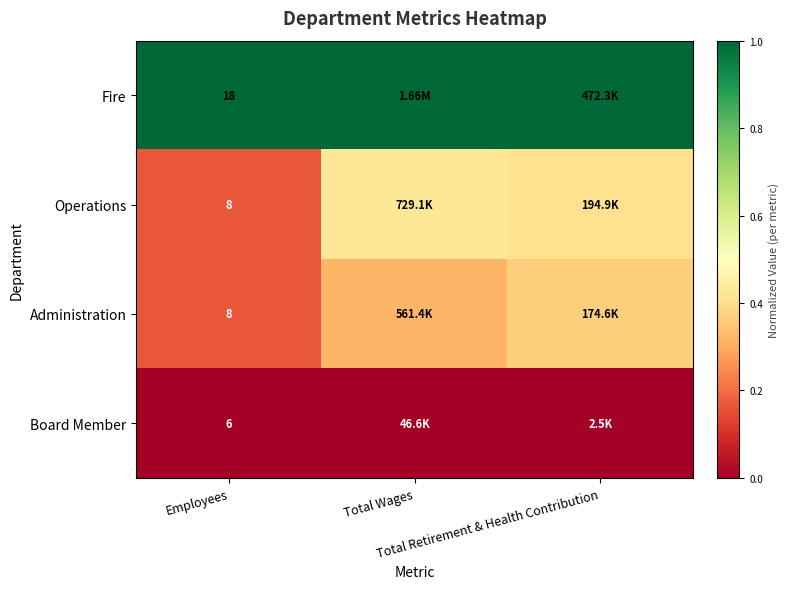

Rank the series by their maximum value, from highest to lowest.

Fire, Operations, Administration, Board Member